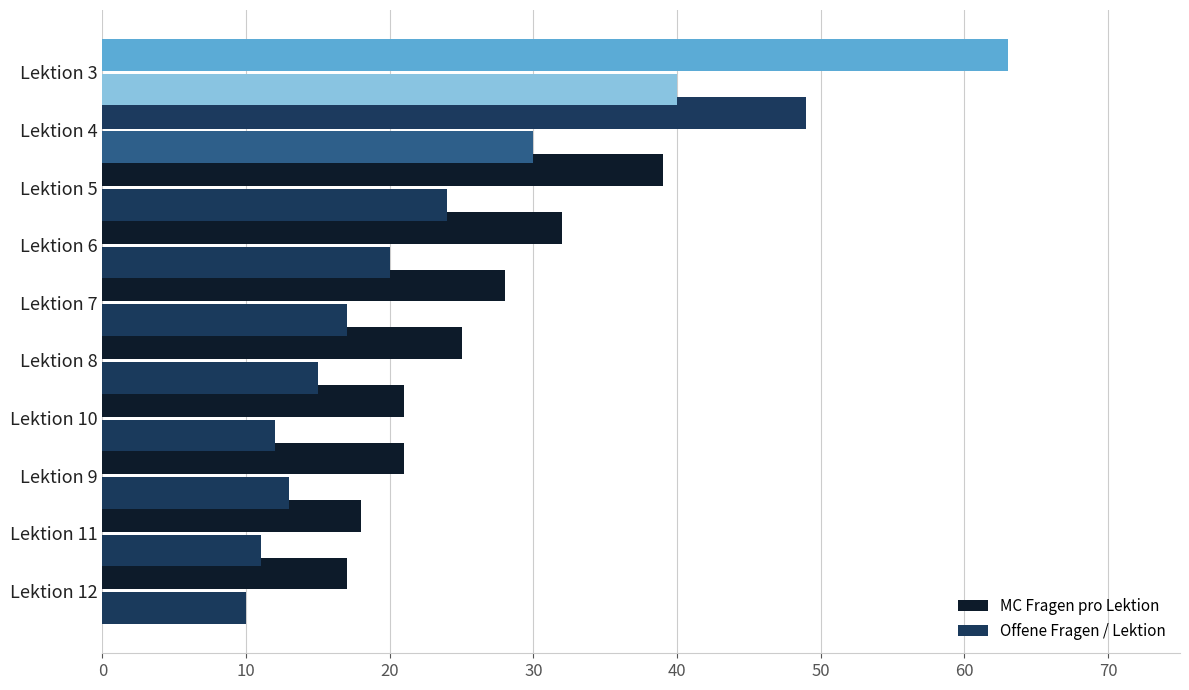

Rank the categories by Offene Fragen / Lektion value from highest to lowest.

Lektion 3, Lektion 4, Lektion 5, Lektion 6, Lektion 7, Lektion 8, Lektion 9, Lektion 10, Lektion 11, Lektion 12